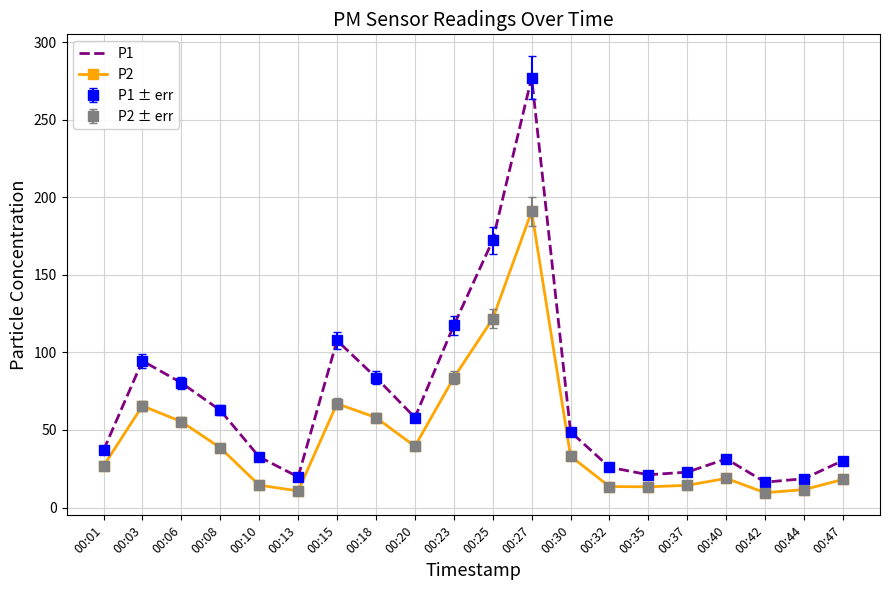

Does the chart have visible grid lines?

Yes